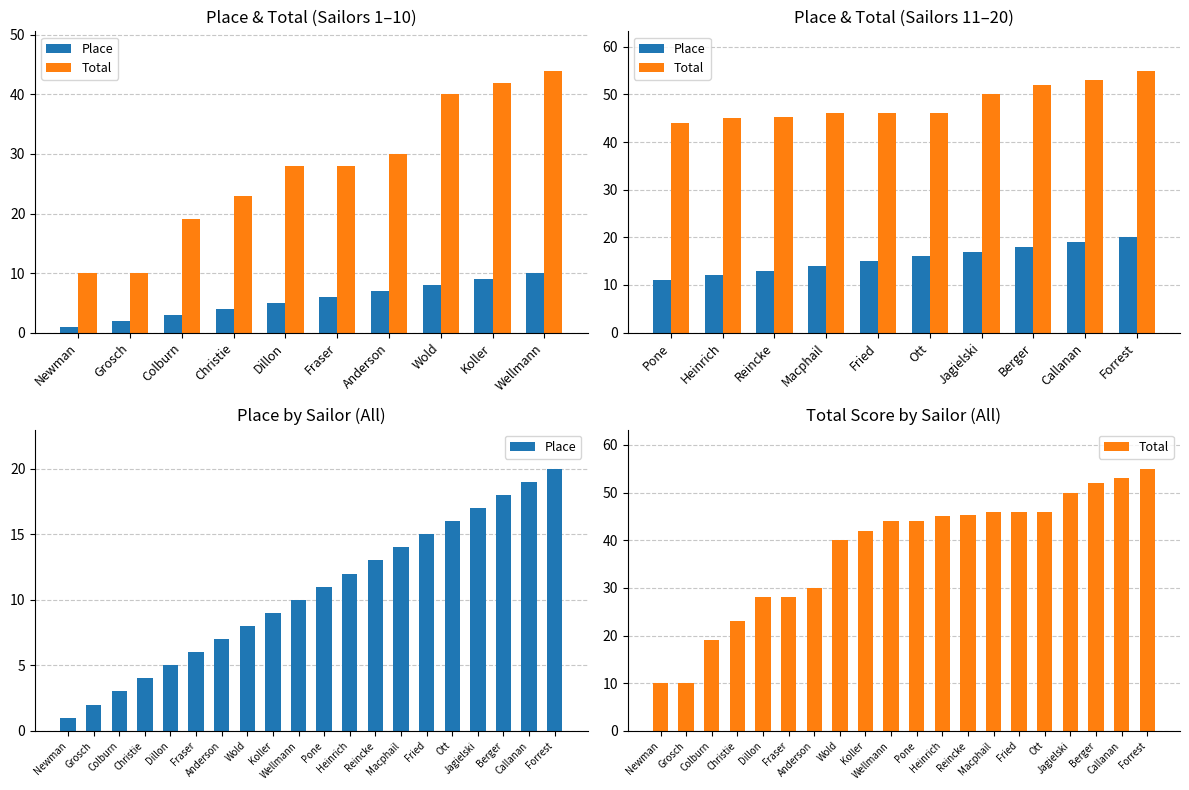

What is the label of the 5th bar from the left?

Dillon